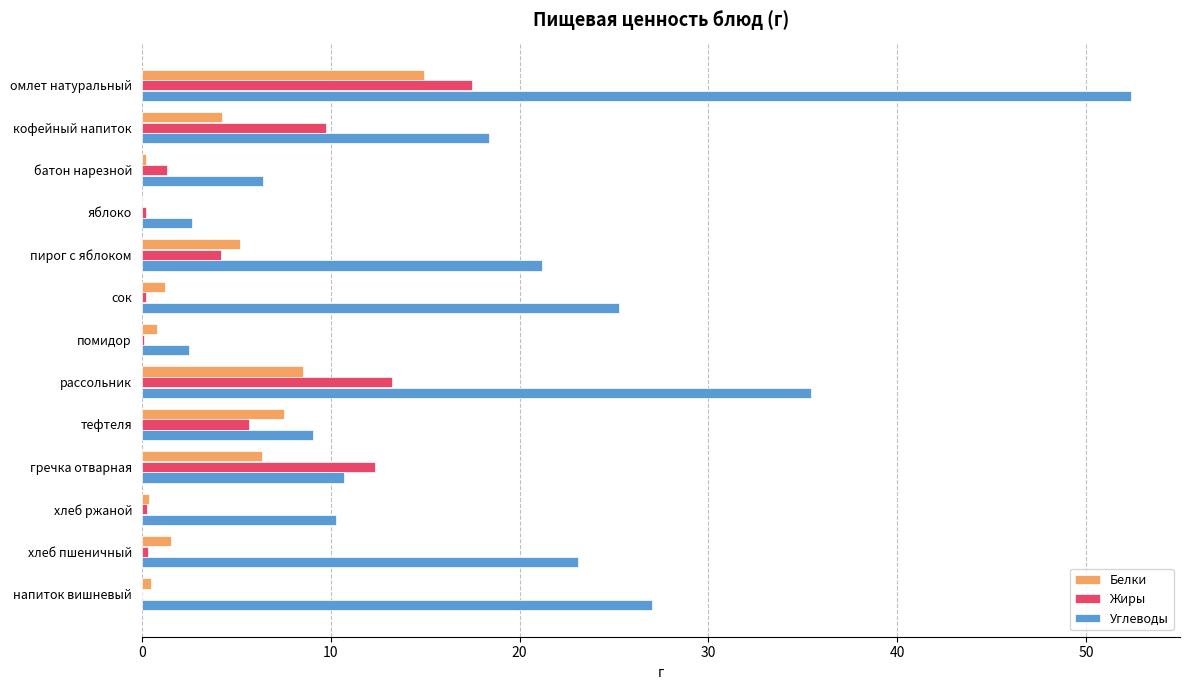

Which series has the largest range (max minus min)?

Углеводы